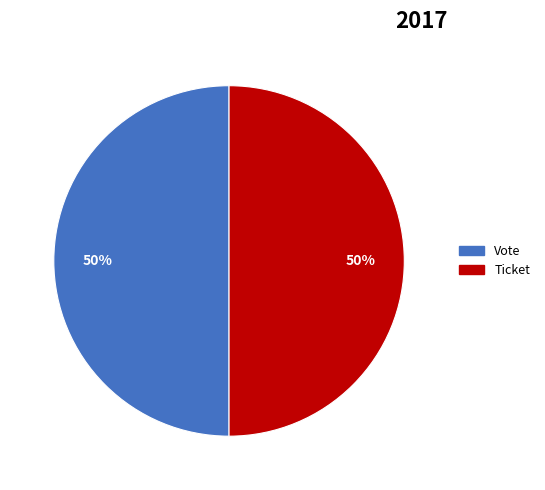

What is the ratio of the value at Ticket to the value at Vote?

1.0